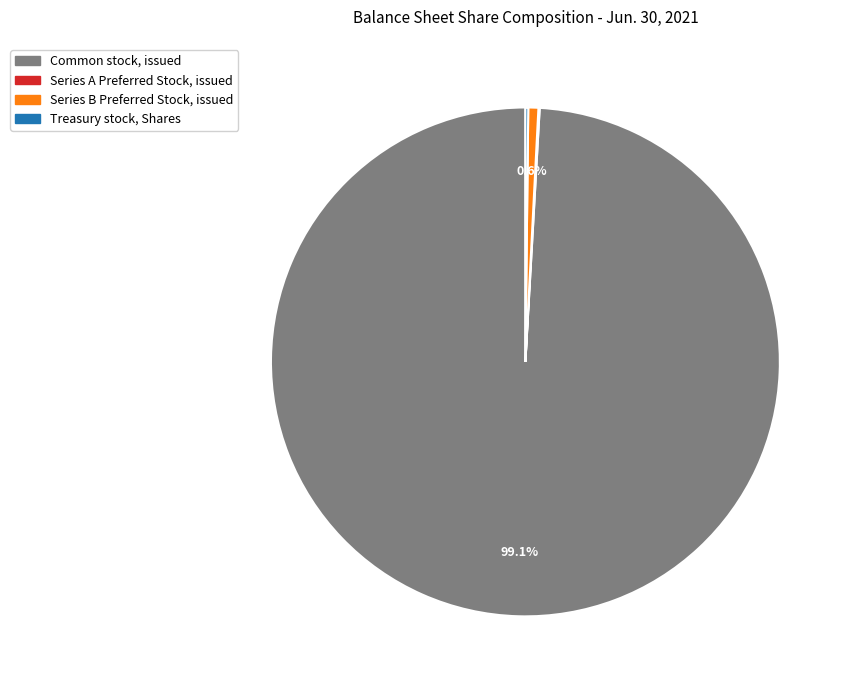

Does Common stock, issued account for over 50% of the chart?

Yes